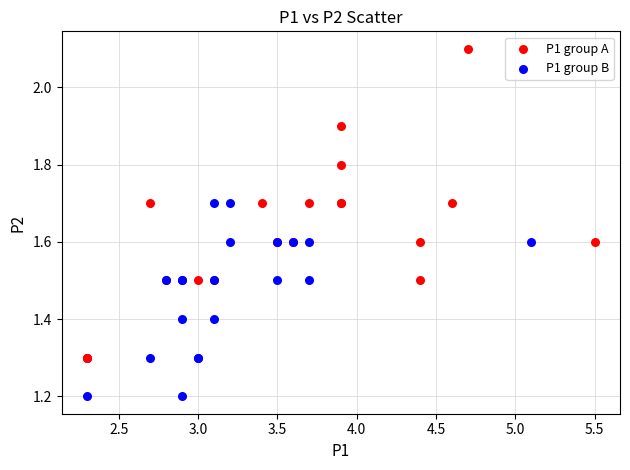

Which series reaches the maximum Y coordinate?

P1 group A